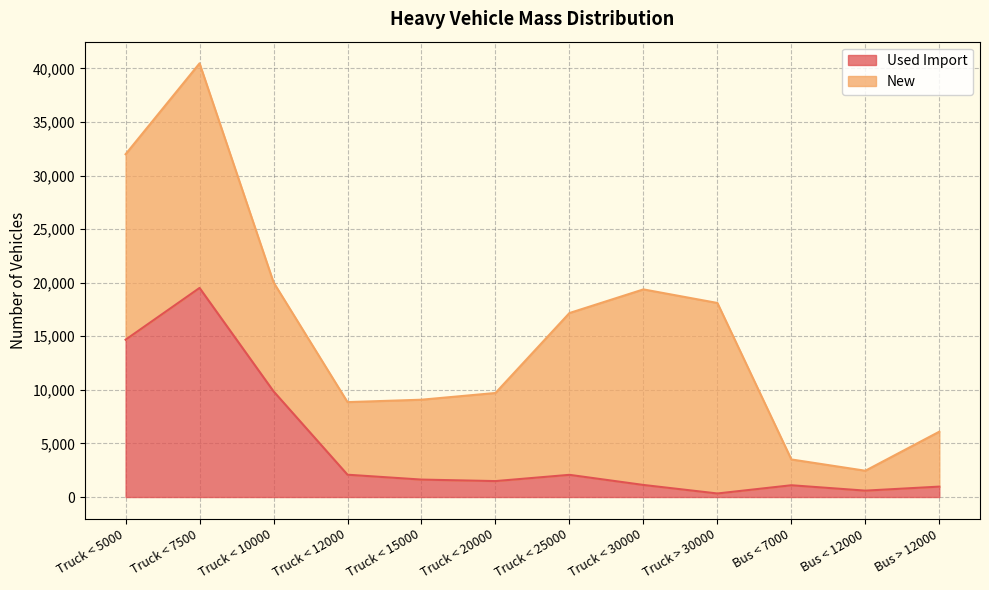

Rank the categories by value from lowest to highest.

Truck > 30000, Bus < 12000, Bus > 12000, Bus < 7000, Truck < 30000, Truck < 20000, Truck < 15000, Truck < 25000, Truck < 12000, Truck < 10000, Truck < 5000, Truck < 7500